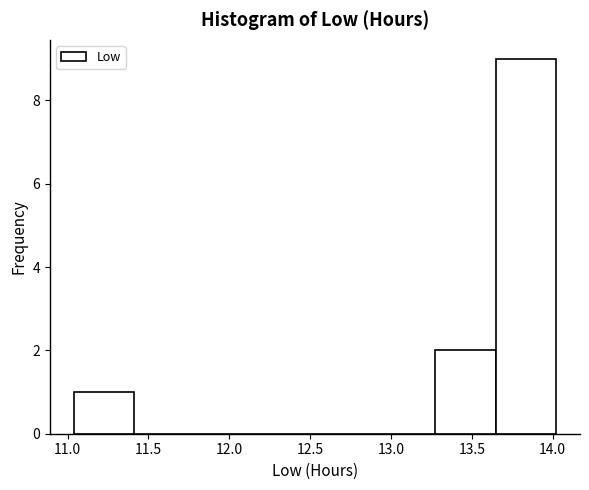

How tall is the bar that spans 13.65 to 14.00 on the x-axis? Neither the bar edges nor the heights are printed on the chart, so give them approximately, as read against the axes.

9